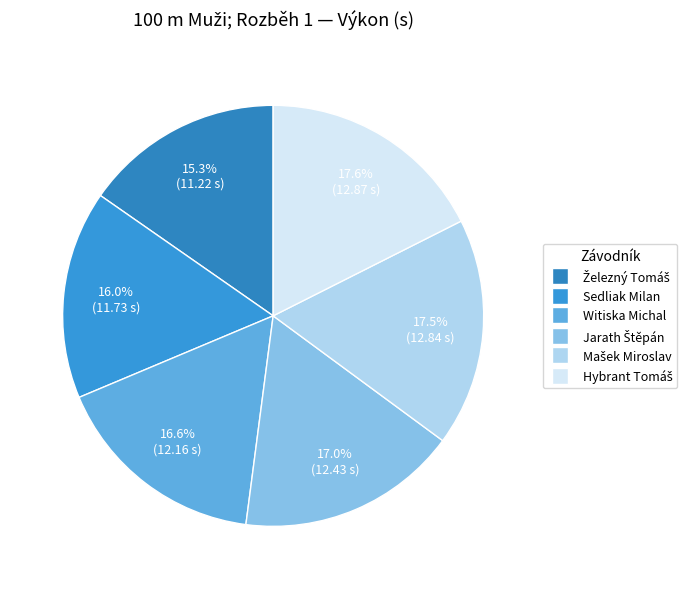

How much of the chart is everything except Witiska Michal?

83.4%